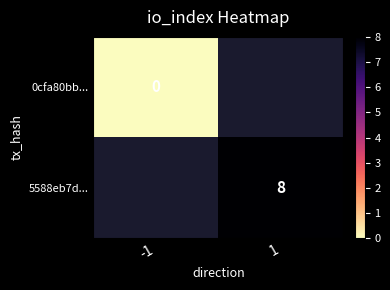

The value of 5588eb7d... at 1 is 8. True or false?

True